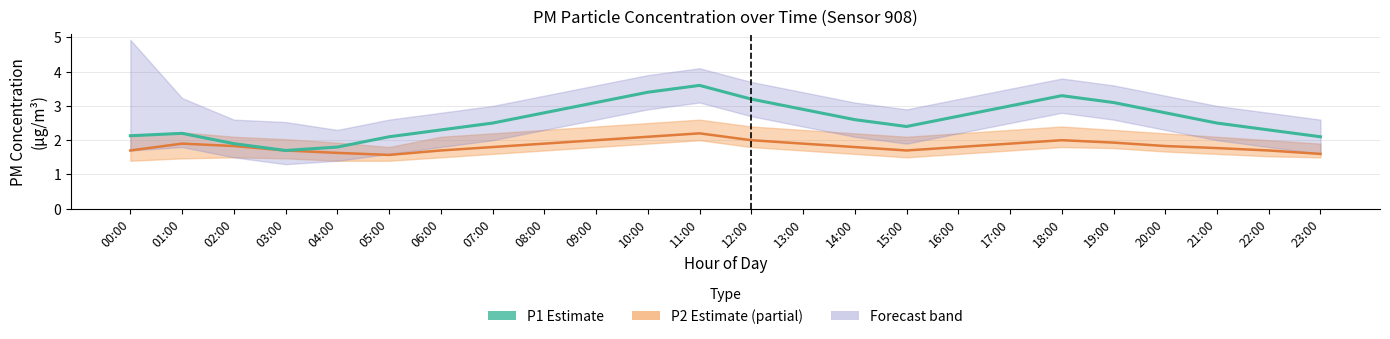

True or false: P2 (Estimate based on partial data) and P1 (Estimate) intersect in this chart.

False